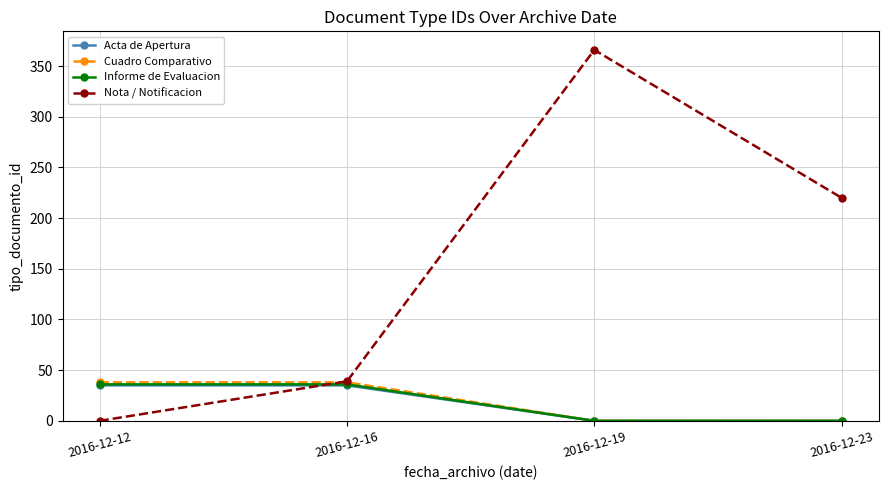

Count the Nota / Notificacion values in the range 39 to 366.

3